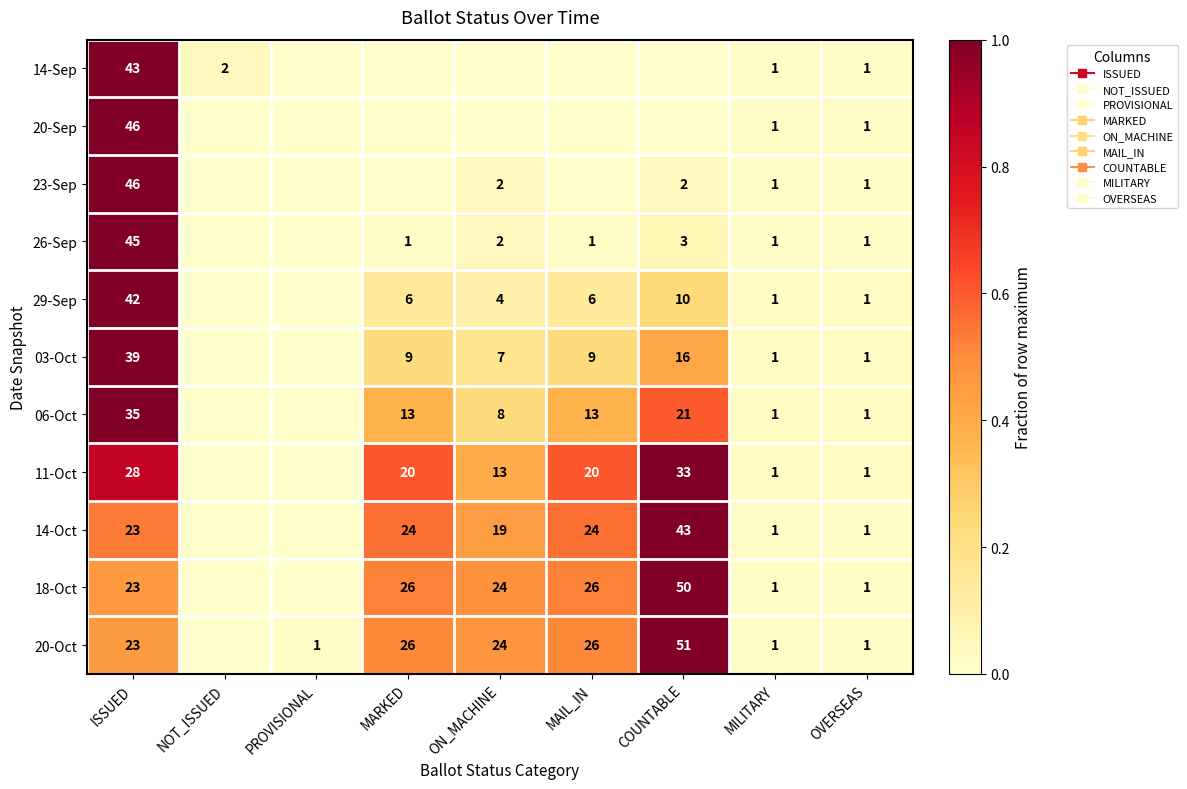

Which category has the highest value in the 23-Sep series?

ISSUED